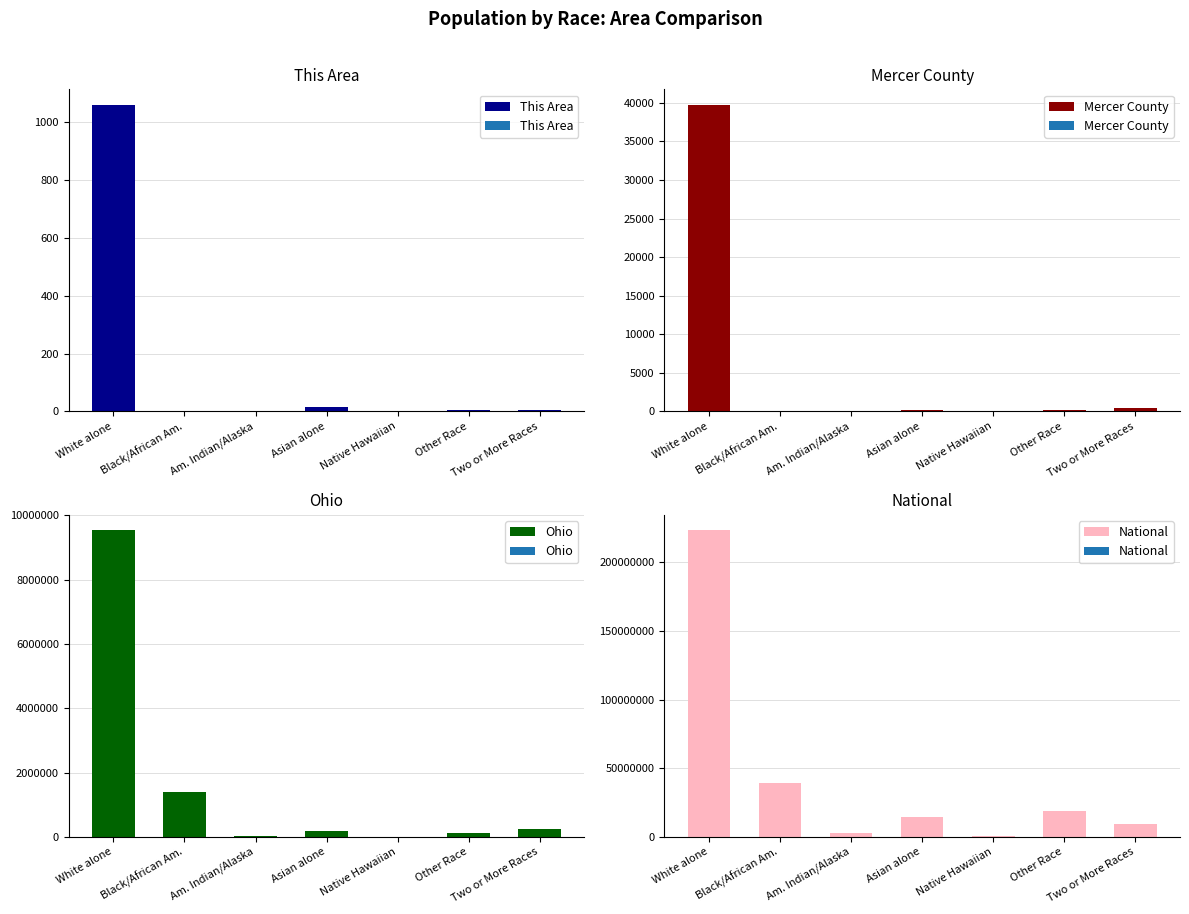

What is the label of the 2nd bar from the left?

Black/African Am.